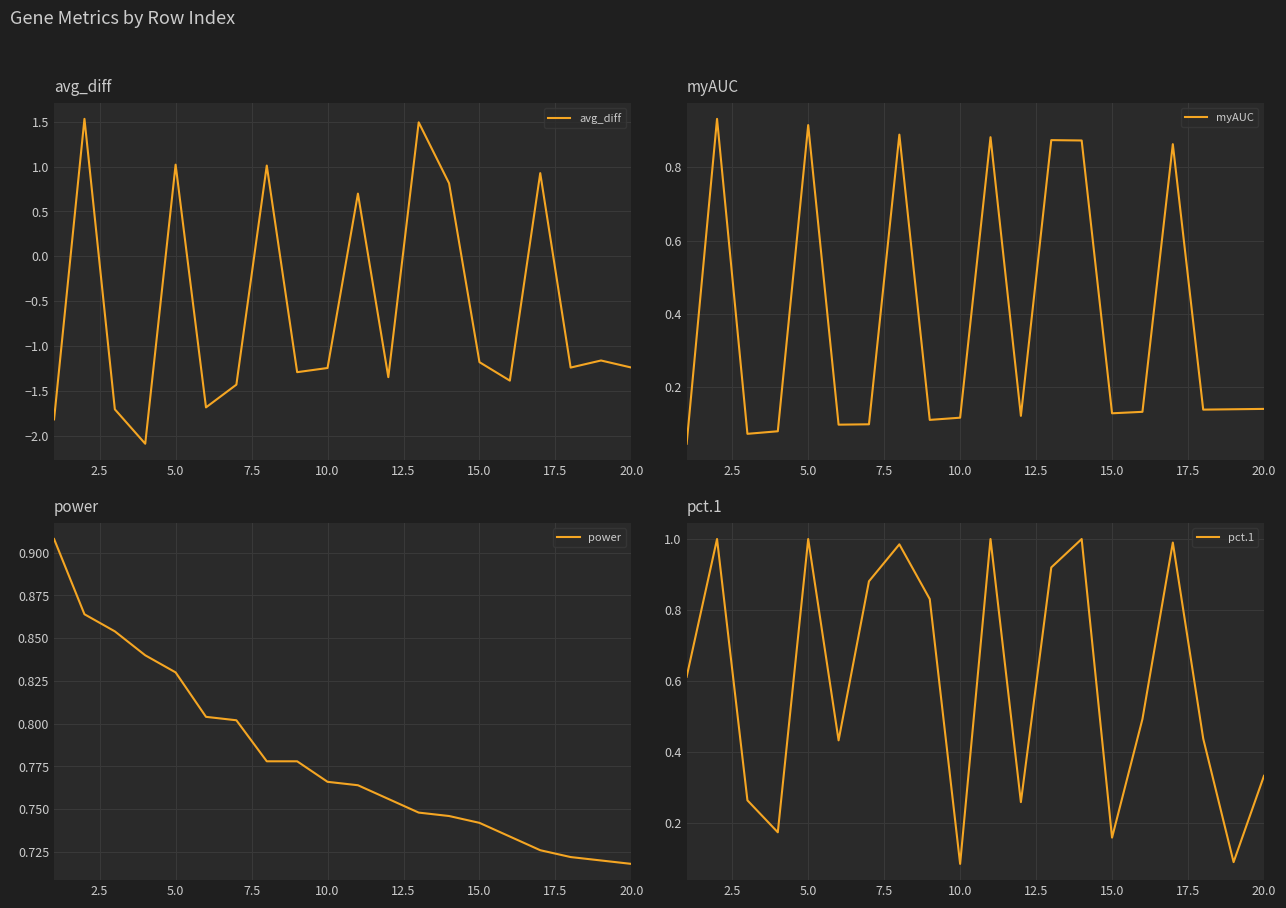

What is the lowest value of the avg_diff series?

-2.1